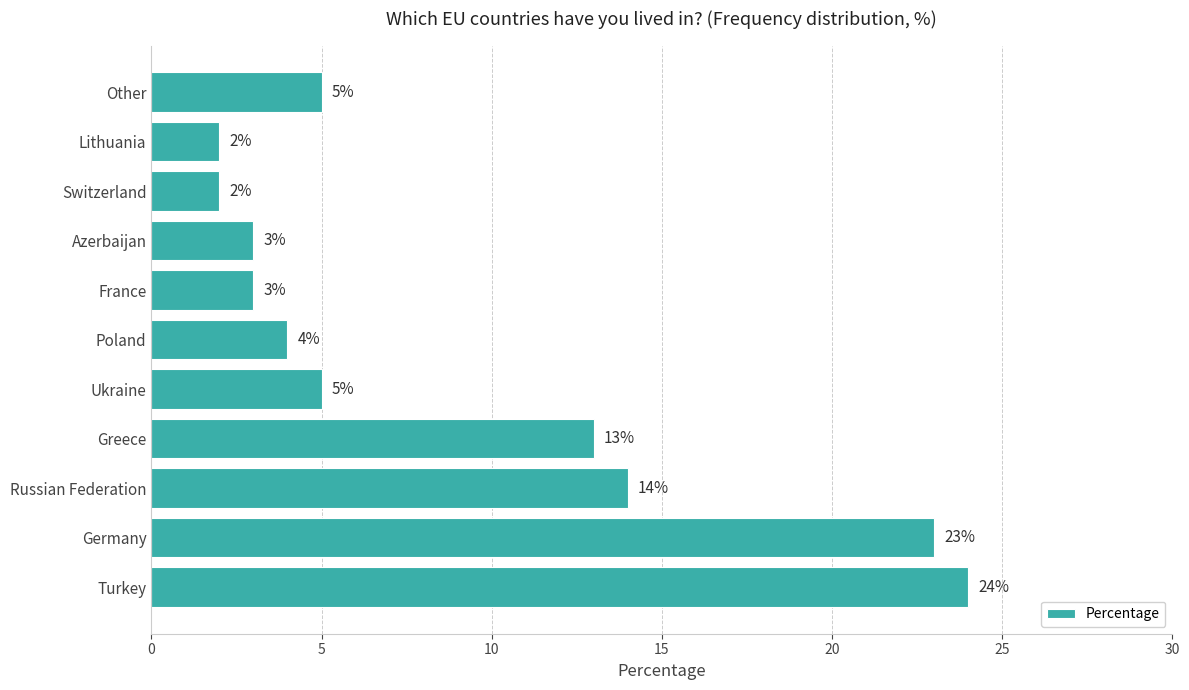

What is the maximum value shown in the chart?

24